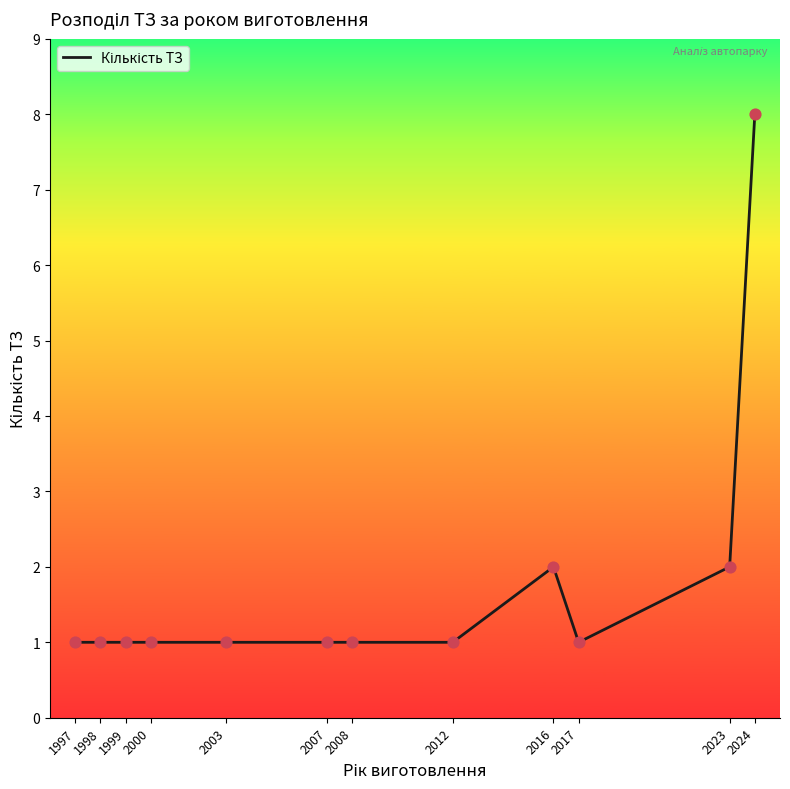

Approximately how many times larger is the value at 2007 compared to 2023?

0.5